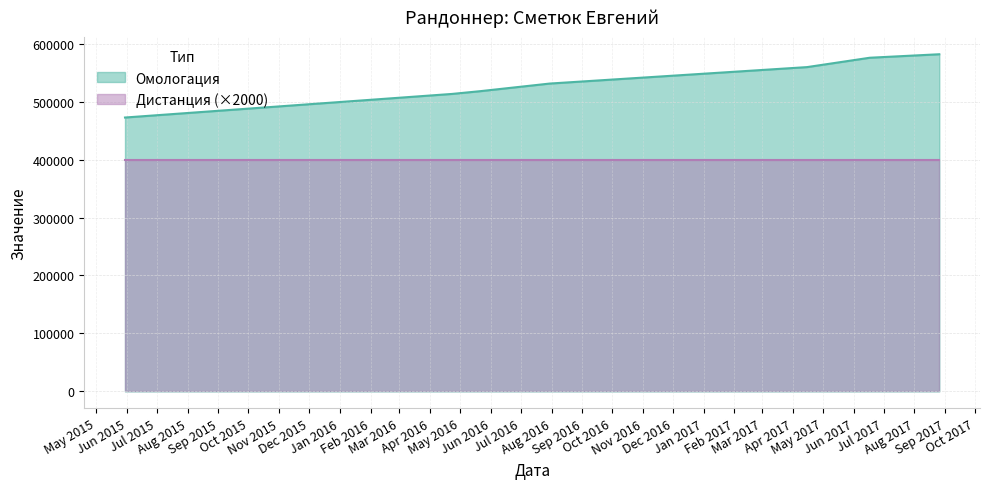

List the labels in order of value, largest first.

26.08.2017, 17.06.2017, 15.04.2017, 30.07.2016, 21.05.2016, 23.04.2016, 30.05.2015